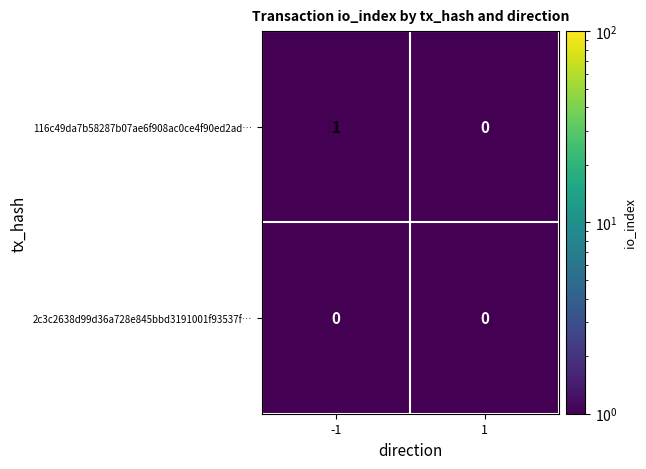

True or false: 116c49da7b58287b07ae6f908ac0ce4f90ed2ad… has a value of 2 at -1.

False